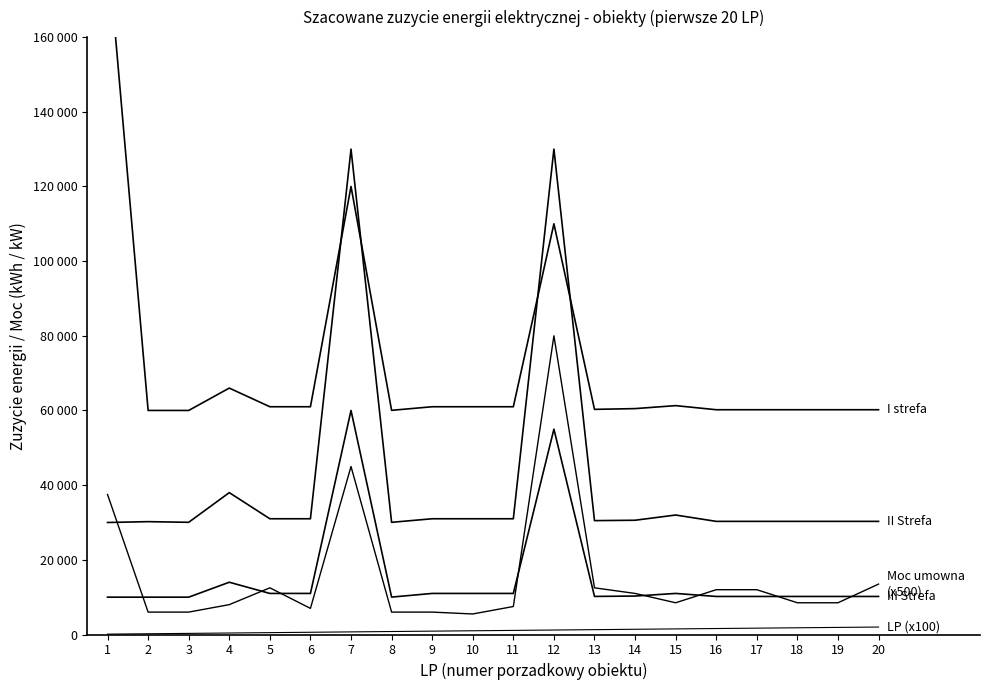

Where is the first local minimum for III Strefa?

8